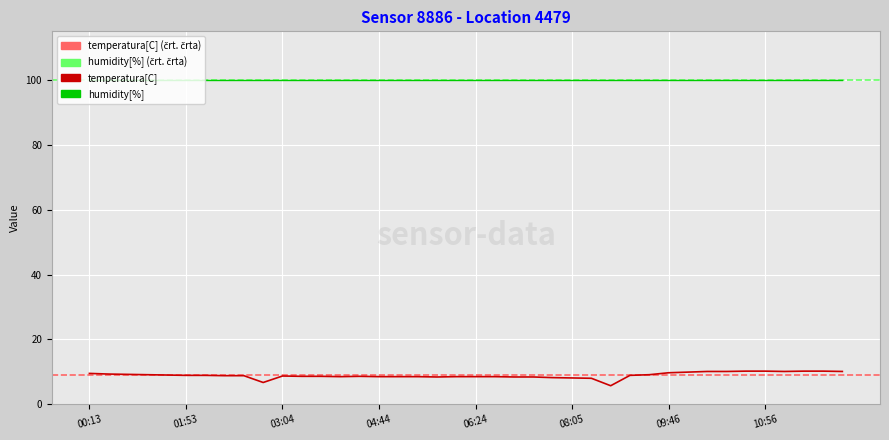

How many data points are less than 8?

2